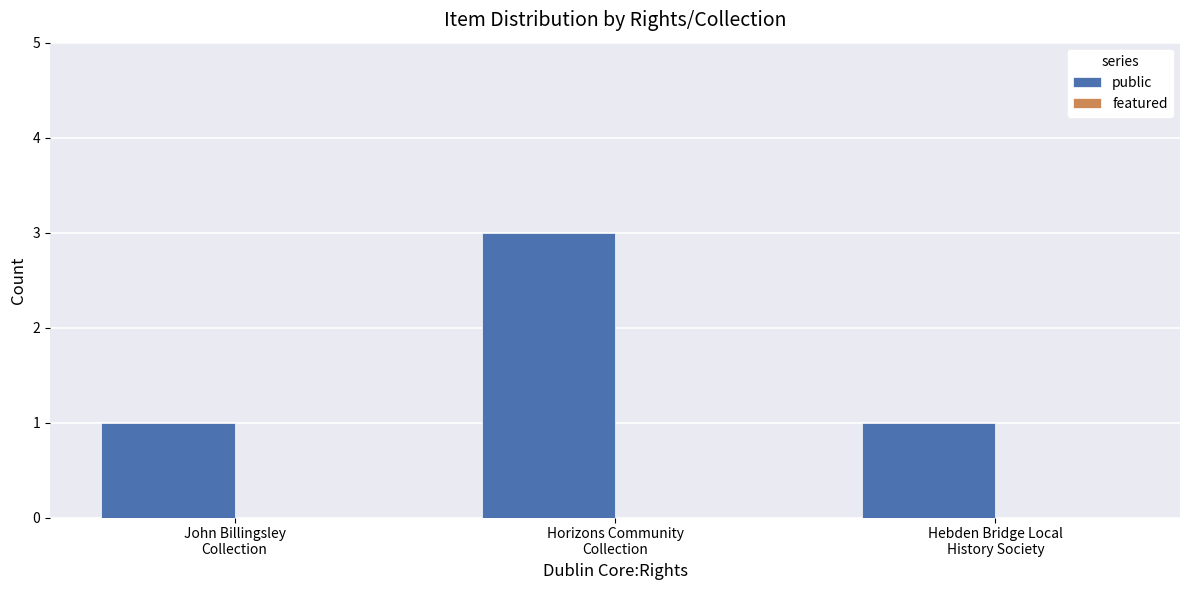

What is the sum of all values?

5